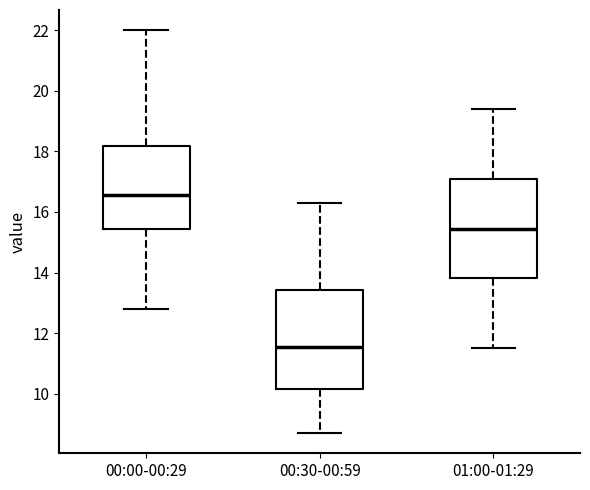

Where does the lower whisker of the box for 00:30-00:59 end on the y-axis? The values are not printed on the chart, so give them approximately, as read against the axis.

8.8